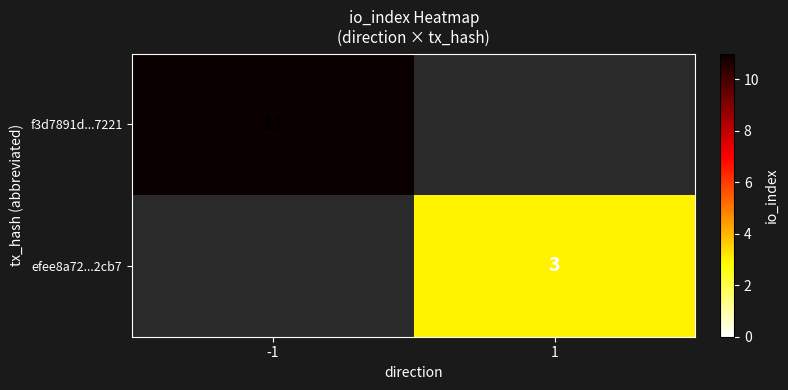

The value of f3d7891d...7221 at -1 is 11. True or false?

True